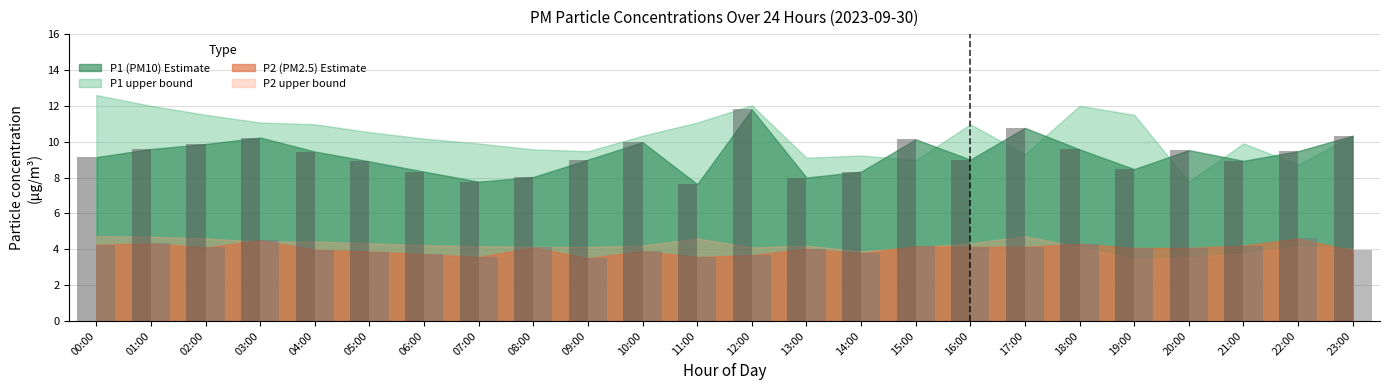

What is the total value across all series at 22:00?

14.1